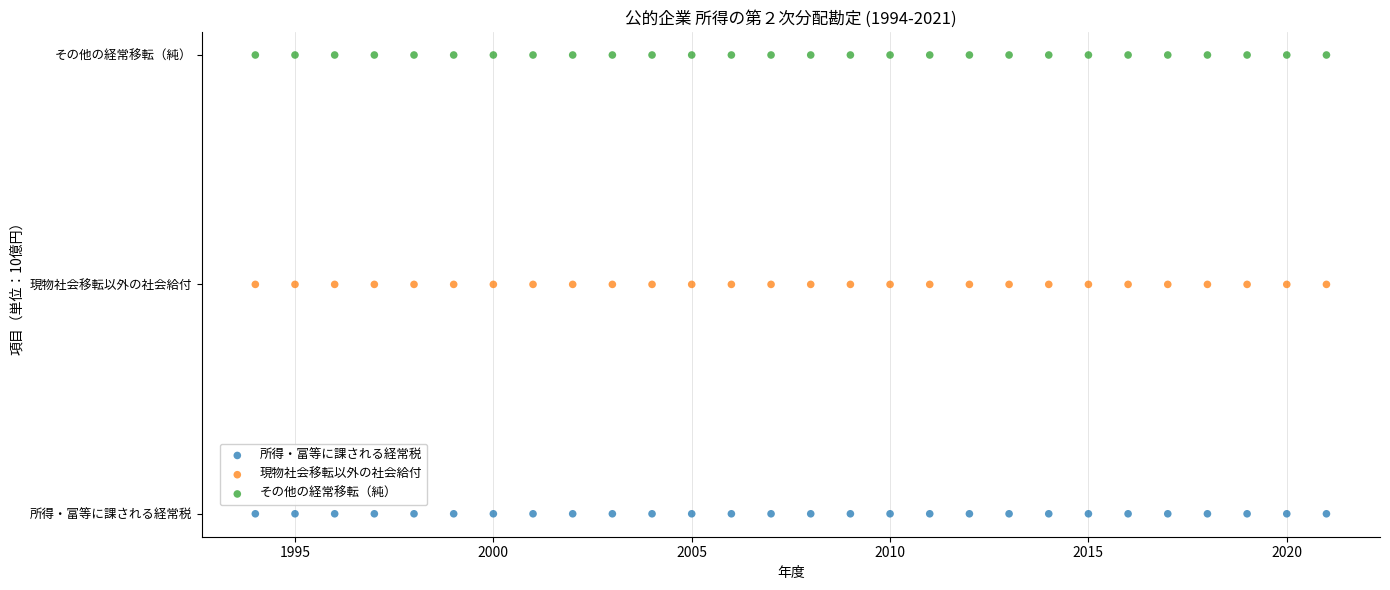

Which series reaches the minimum Y coordinate?

所得・富等に課される経常税